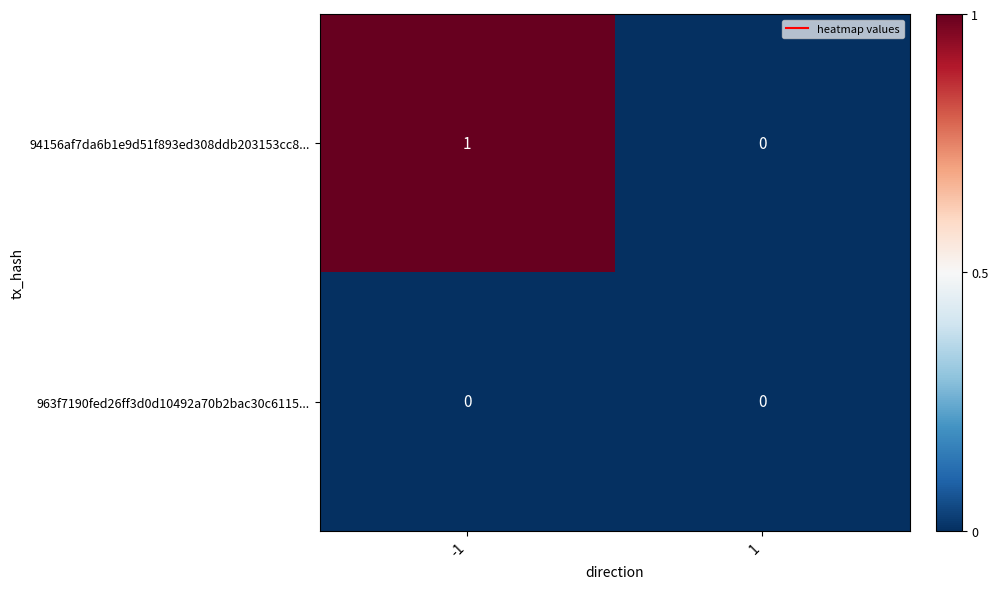

What is the greatest value displayed?

1